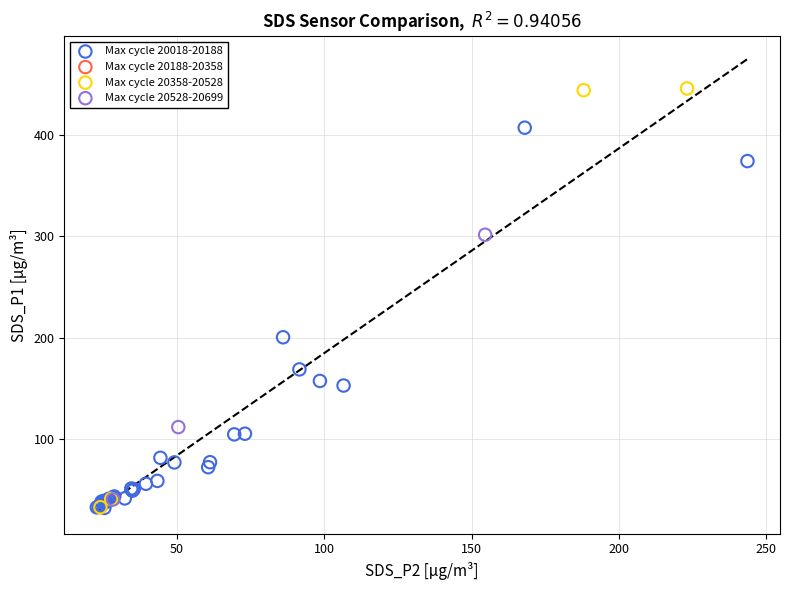

Which series reaches the maximum Y coordinate?

Max cycle 20358-20528